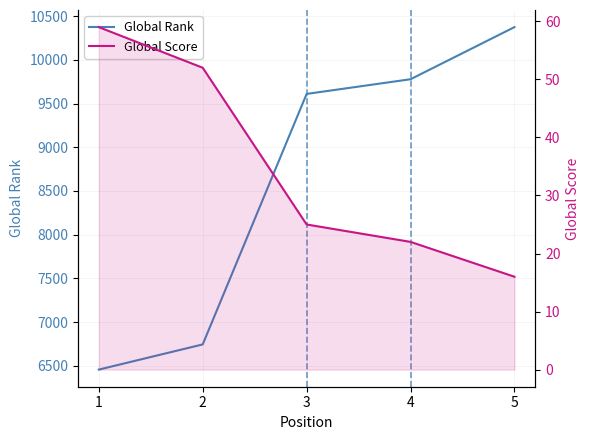

Which has a higher value, 5 or 1?

5